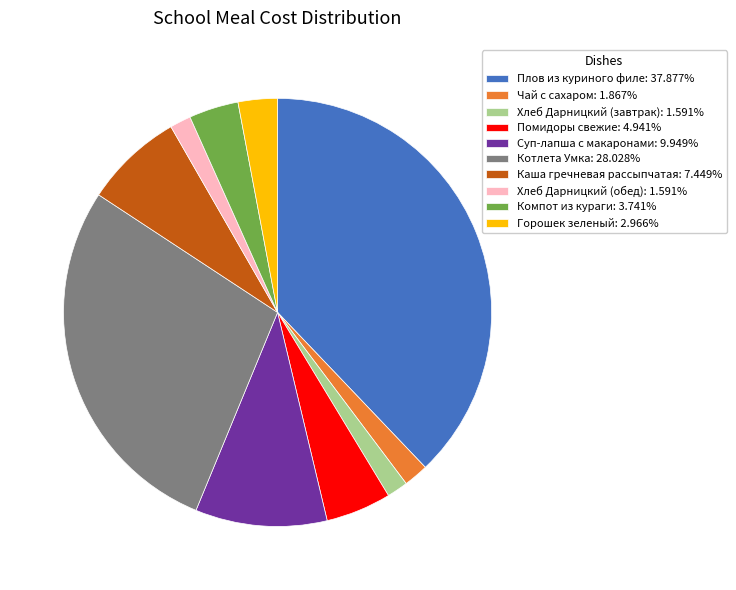

Is it true that Хлеб Дарницкий (обед) is 9% of the pie?

False